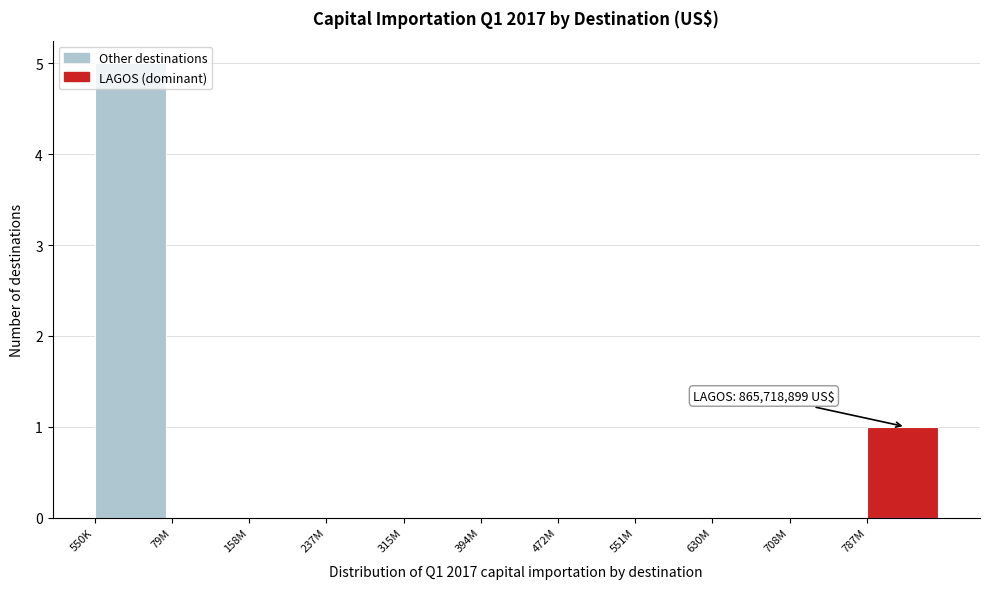

At which label is the value closest to 2?

787M